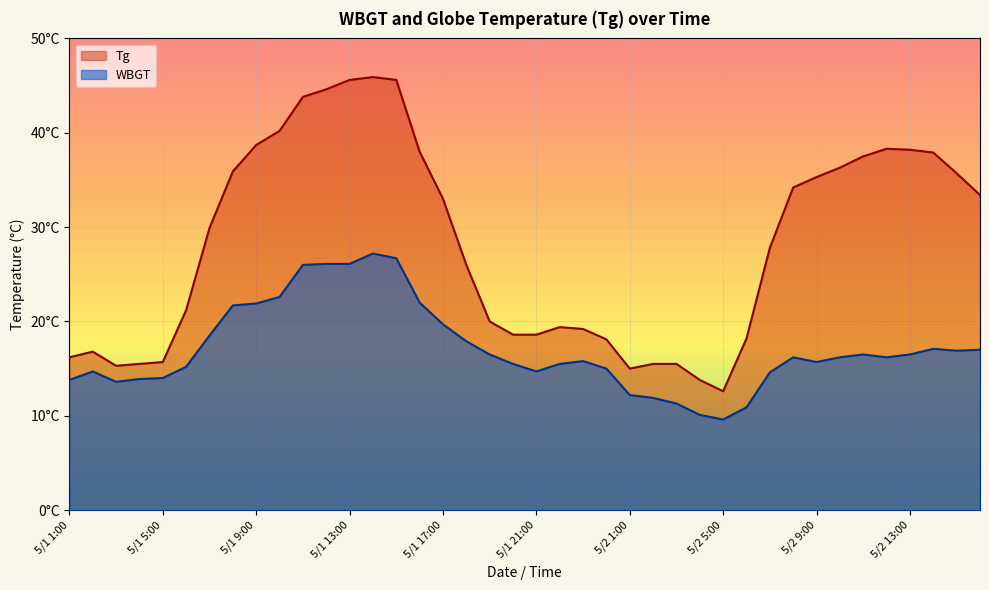

What is the minimum value shown in the chart?

9.6